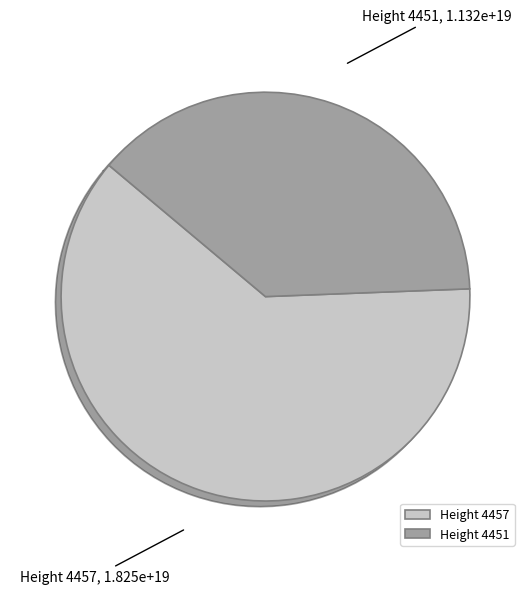

Approximately how many times larger is the value at Height 4451 compared to Height 4457?

0.6